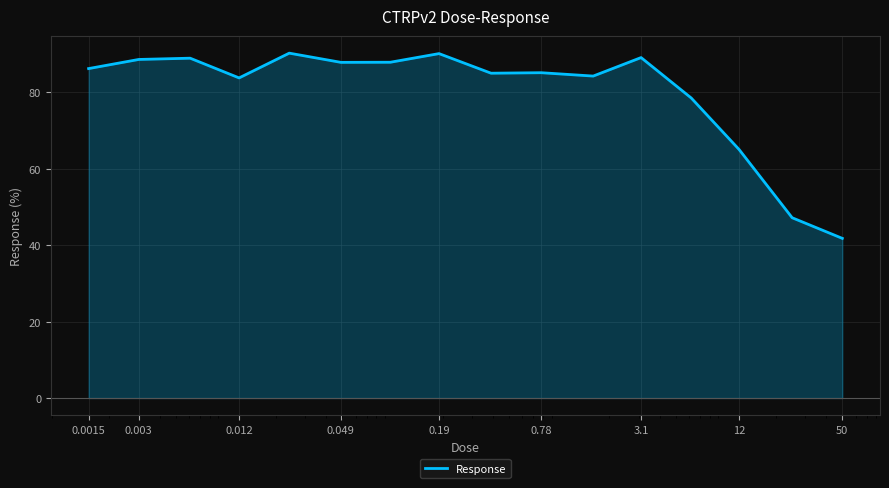

What is the minimum value shown in the chart?

41.8